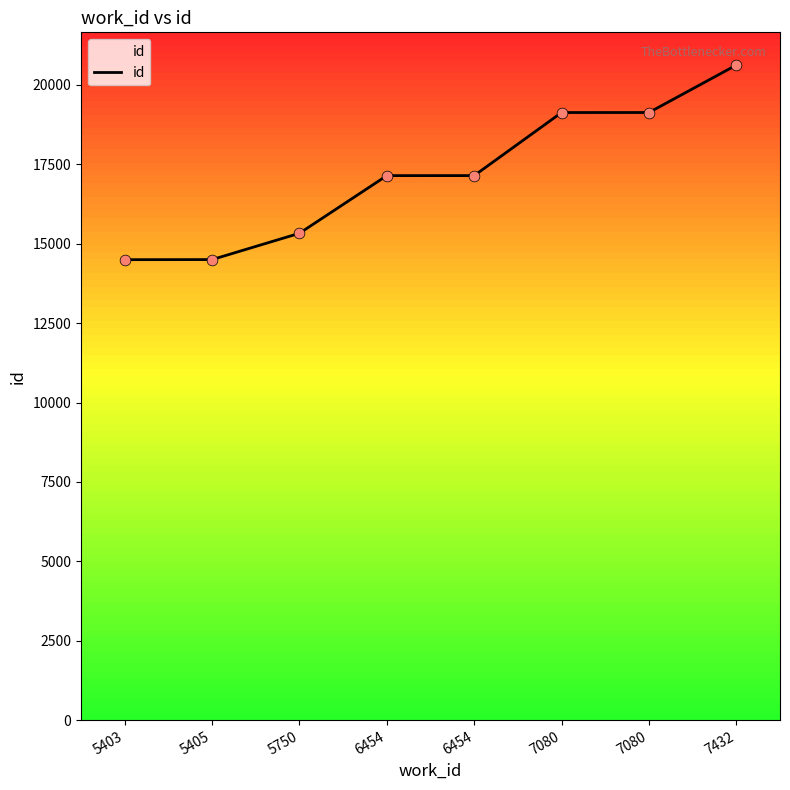

Between 5403 and 5750, which is larger?

5750